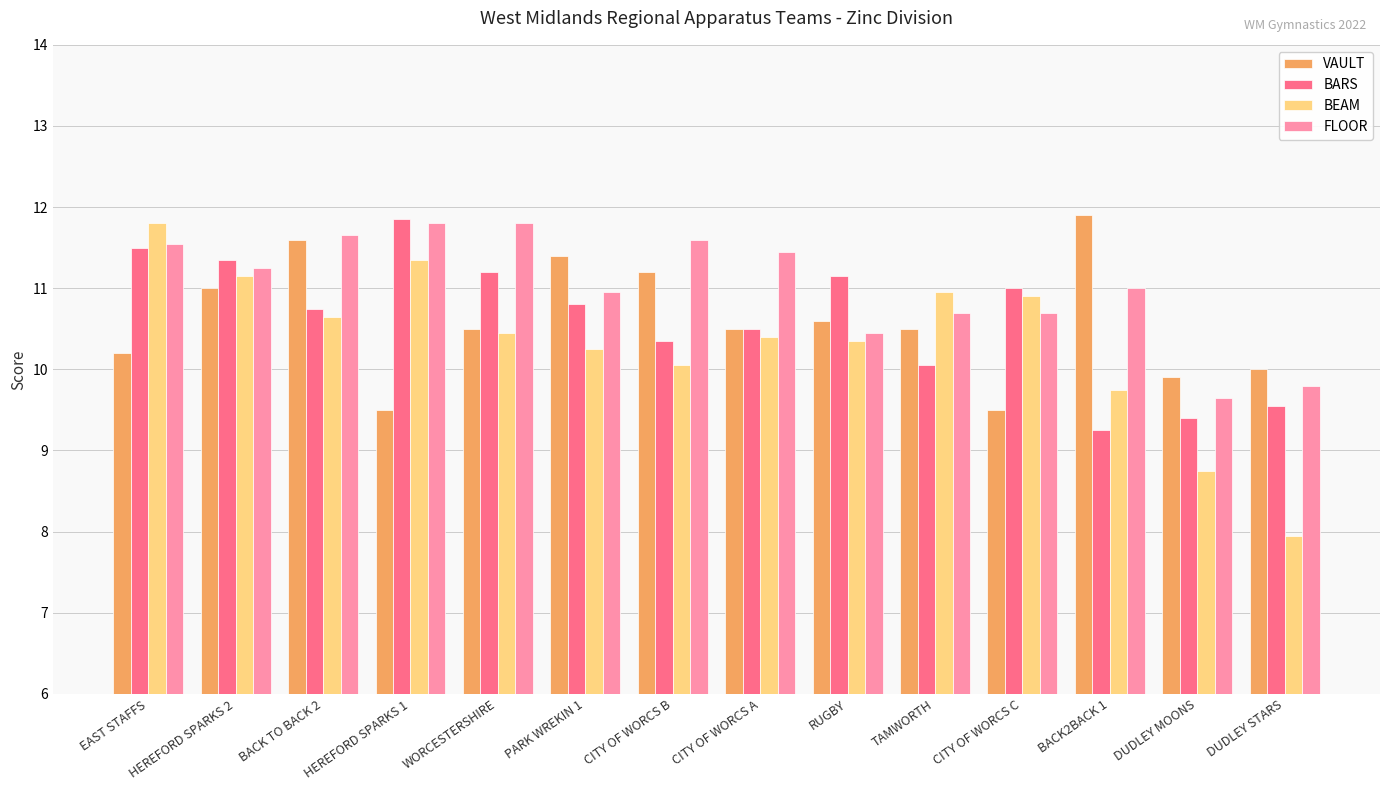

How many values in the BEAM series are below 10?

3